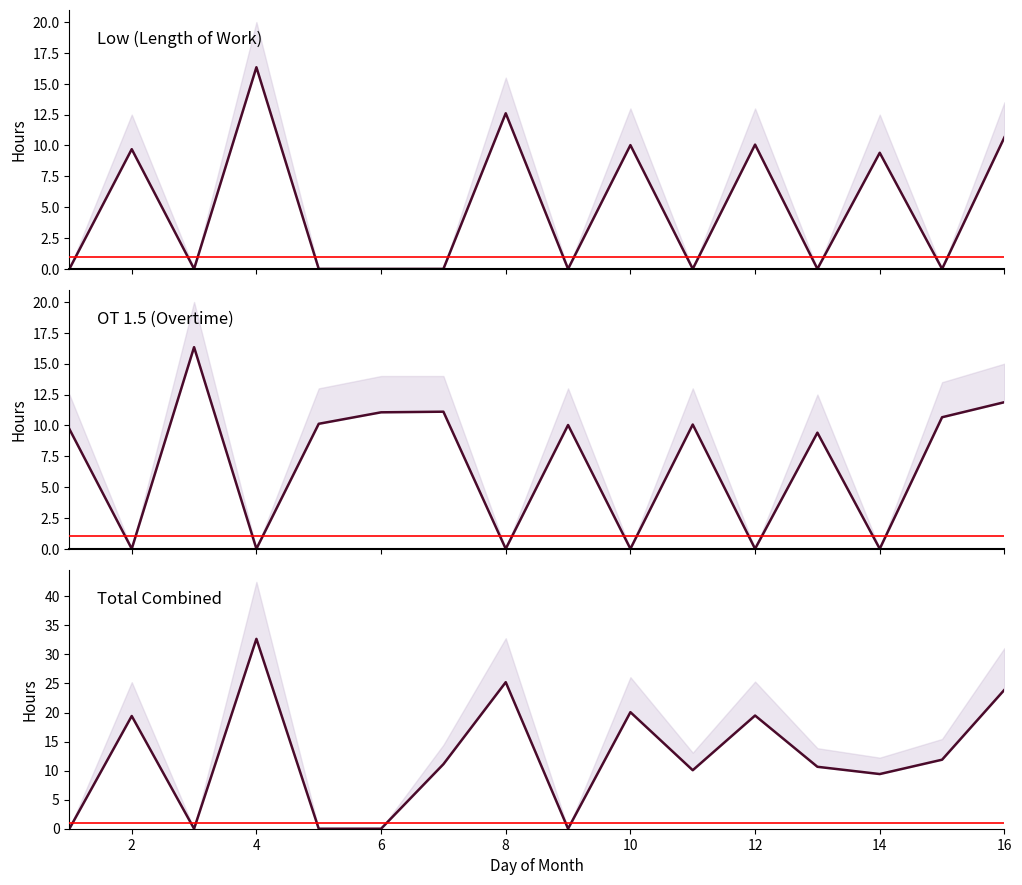

Where is the first local maximum for Total?

2